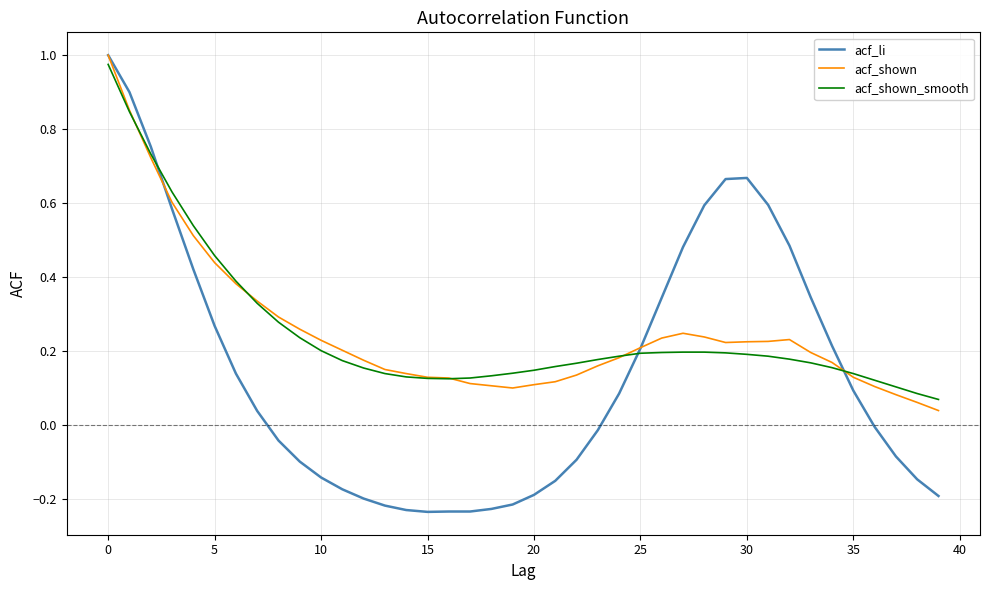

Which series has the largest range (max minus min)?

acf_li